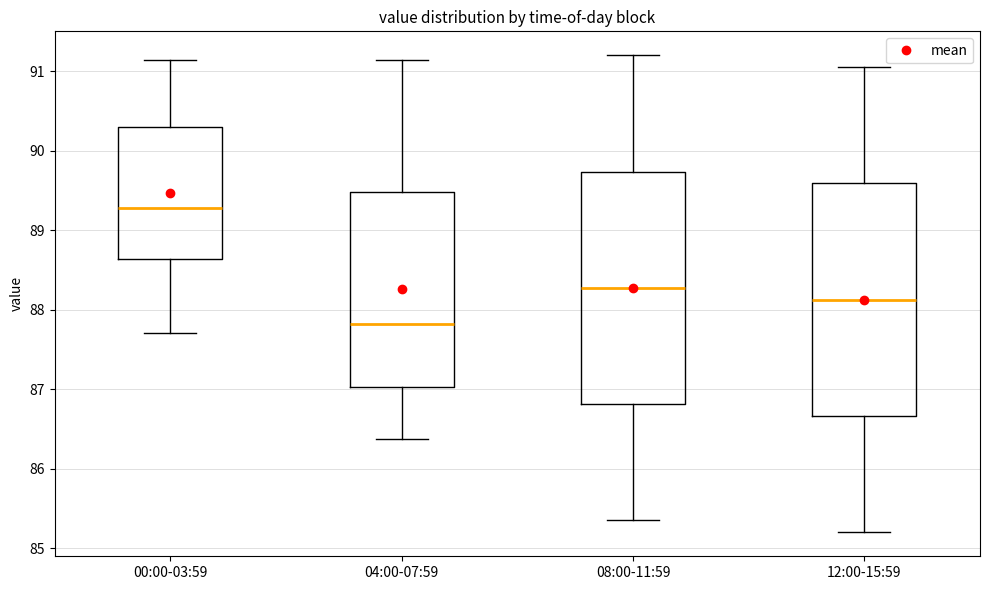

Reading left to right, read every box against the y-axis: the position of its median line, the range the box covers, and the ends of its whiskers. The values are not printed on the chart, so give them approximately, as read against the axis.

00:00-03:59: median 89.3, box 88.6 to 90.3, whiskers 87.7 to 91.1
04:00-07:59: median 87.8, box 87.0 to 89.5, whiskers 86.4 to 91.1
08:00-11:59: median 88.3, box 86.8 to 89.7, whiskers 85.4 to 91.2
12:00-15:59: median 88.1, box 86.7 to 89.6, whiskers 85.2 to 91.1